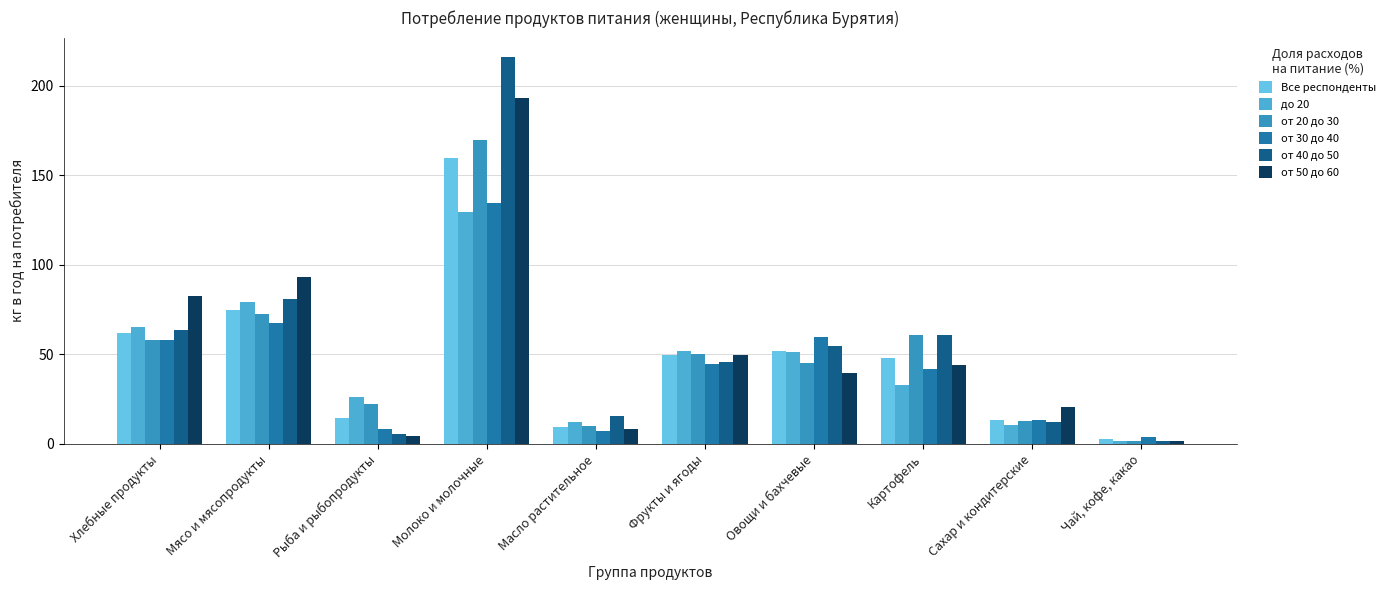

Where is от 40 до 50 nearest to the value 108?

Мясо и мясопродукты